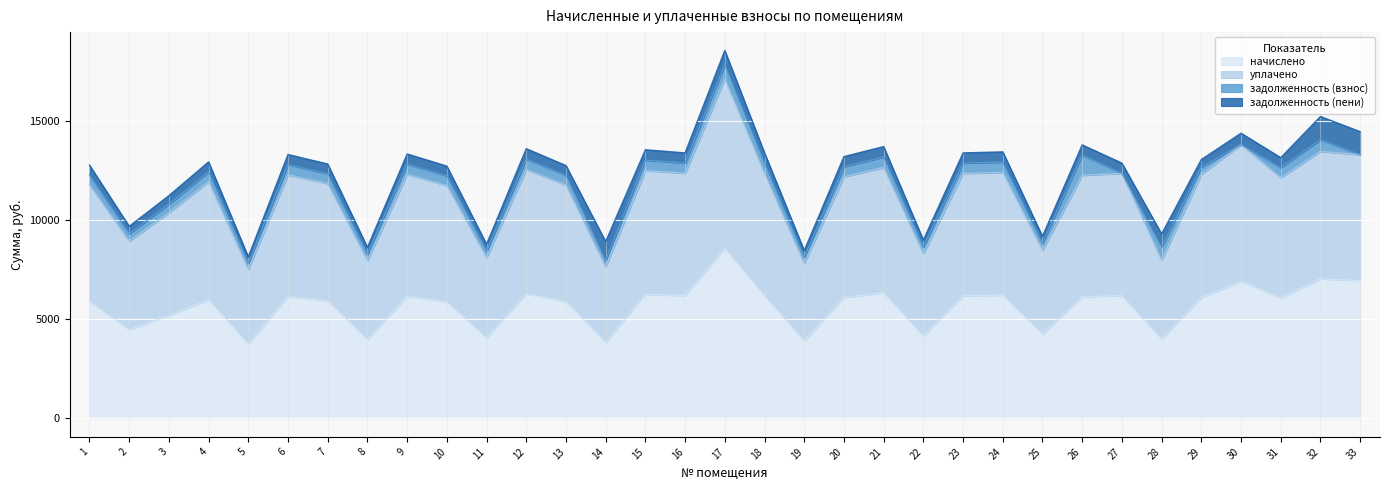

What is the minimum value for начислено?

3767.5